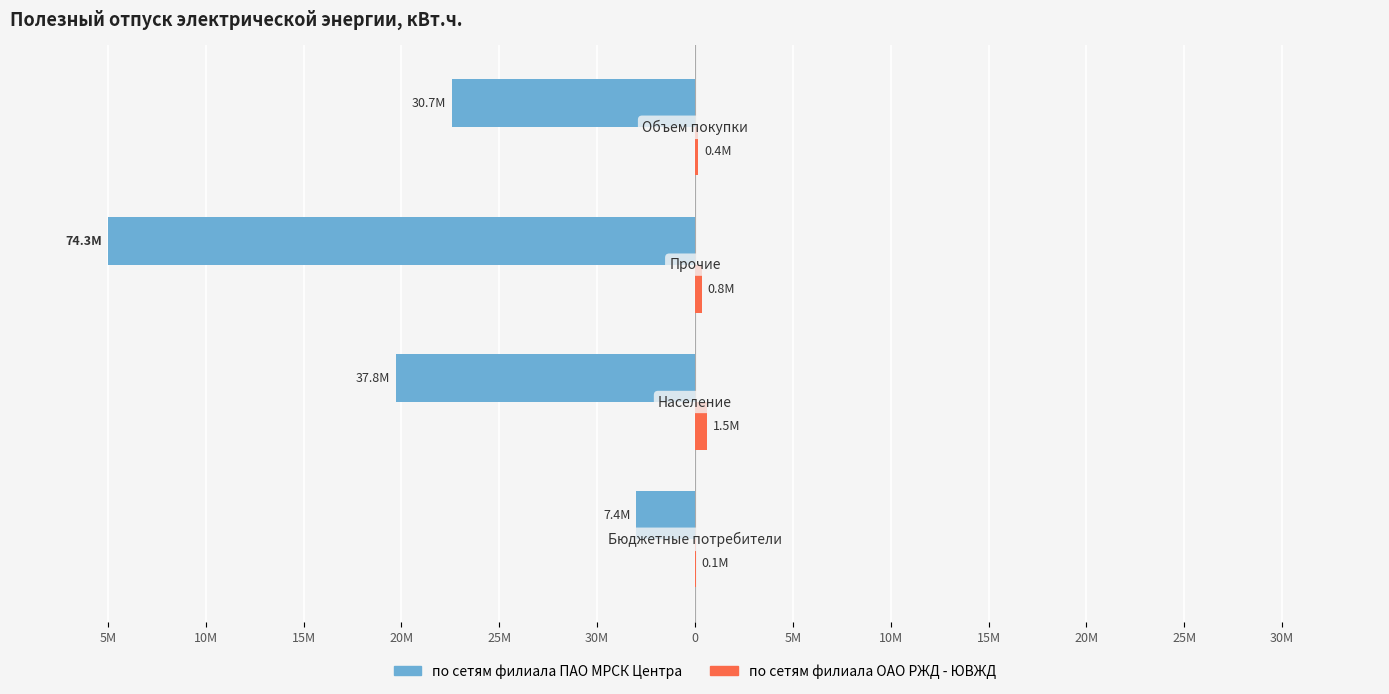

Does the chart contain any negative values?

Yes